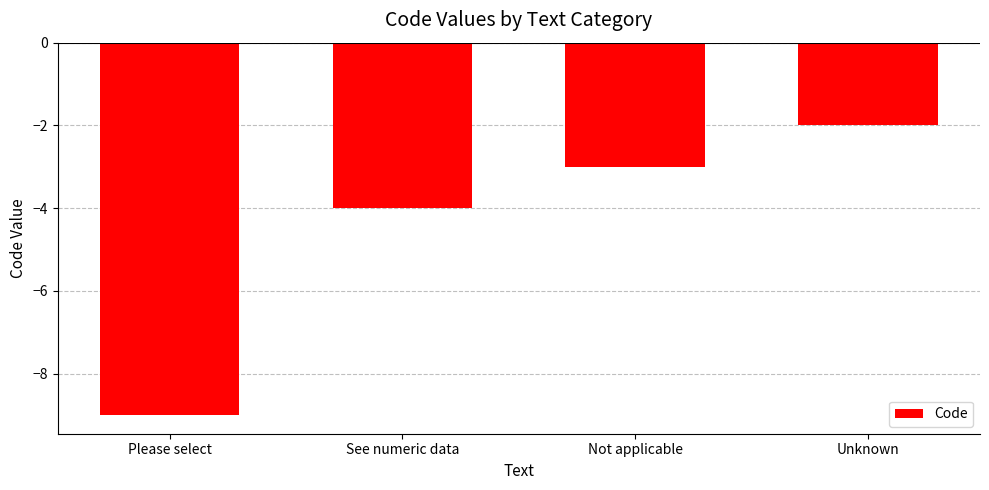

True or false: the data shows -4 at See numeric data.

True